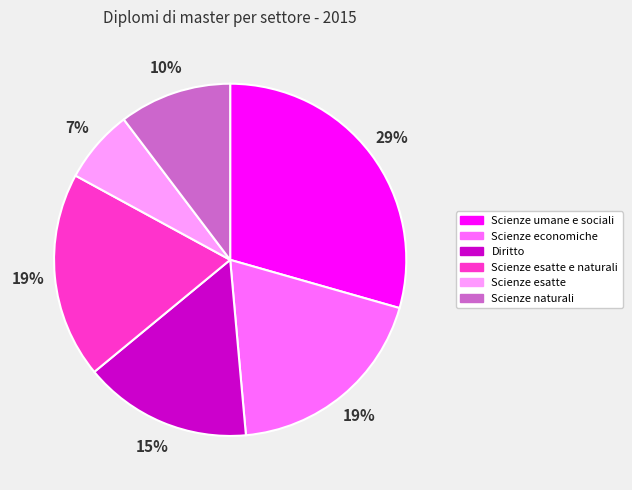

To the nearest percent, what is the average slice percentage?

17%